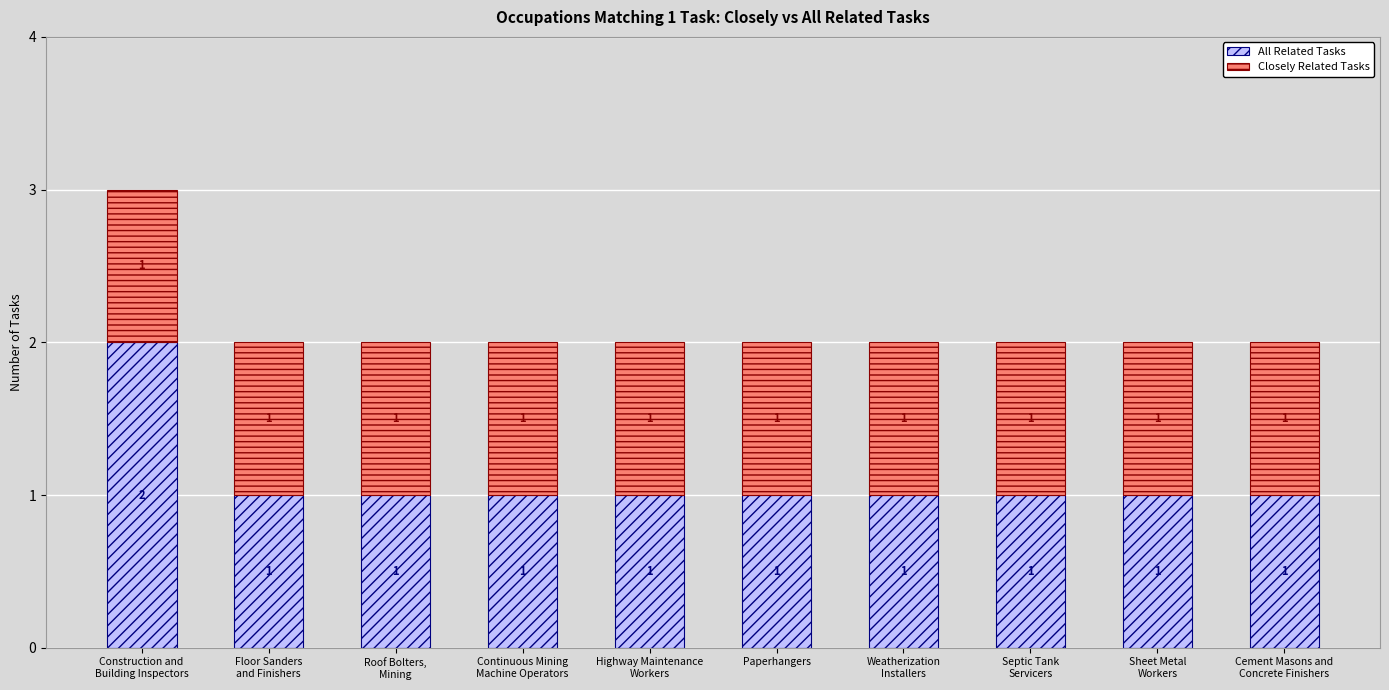

Count the All Related Tasks values in the range 1 to 2.

10